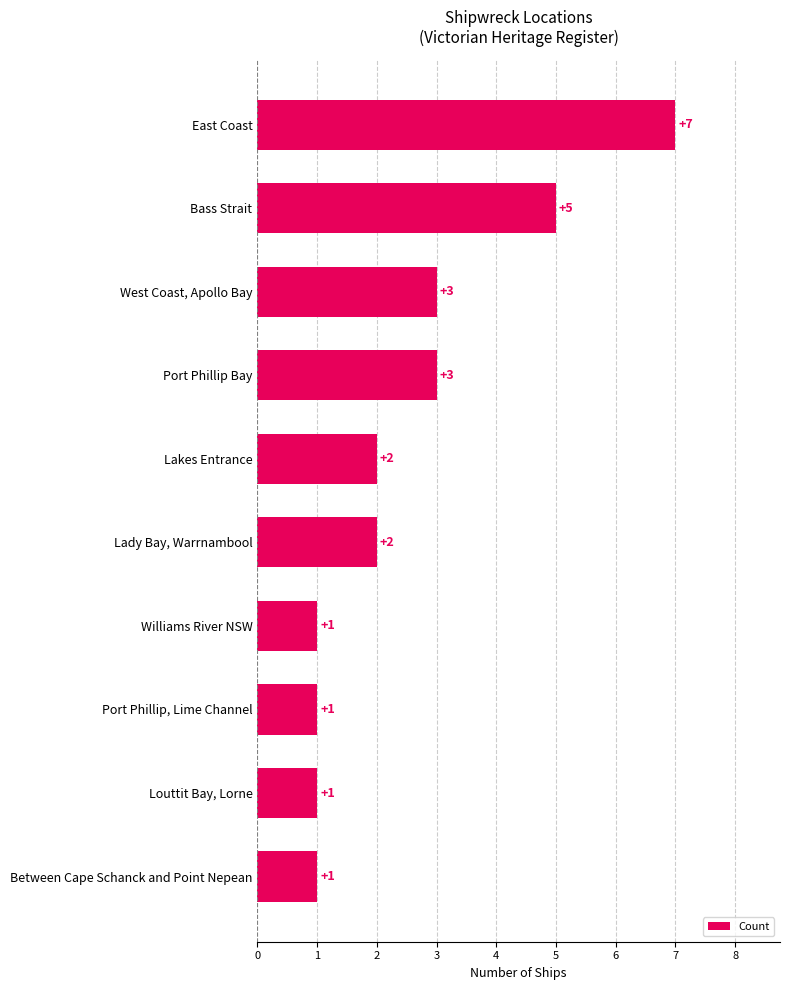

Reading top to bottom, list all the values displayed in this chart.

East Coast=7	Bass Strait=5	West Coast, Apollo Bay=3	Port Phillip Bay=3	Lakes Entrance=2	Lady Bay, Warrnambool=2	Williams River NSW=1	Port Phillip, Lime Channel=1	Louttit Bay, Lorne=1	Between Cape Schanck and Point Nepean=1